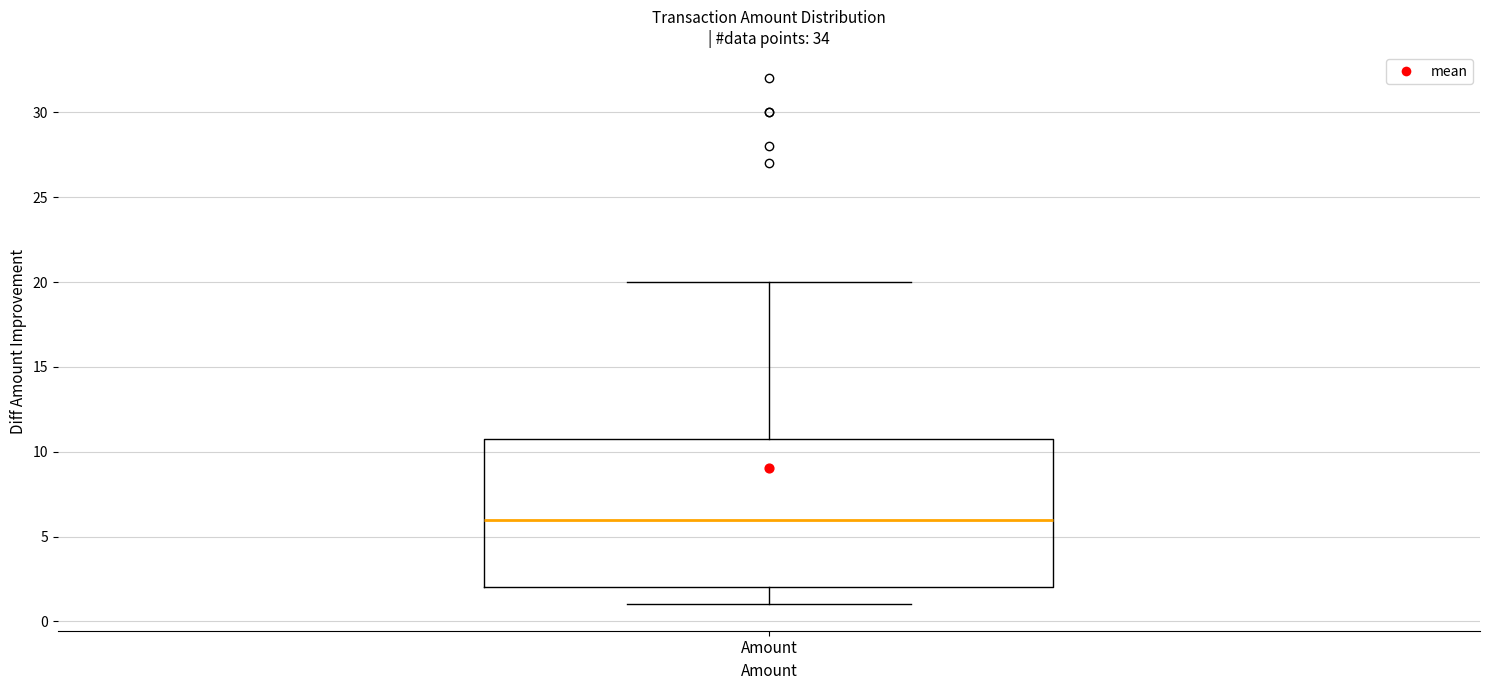

Where is the lower edge of the box for Amount on the y-axis? The values are not printed on the chart, so give them approximately, as read against the axis.

2